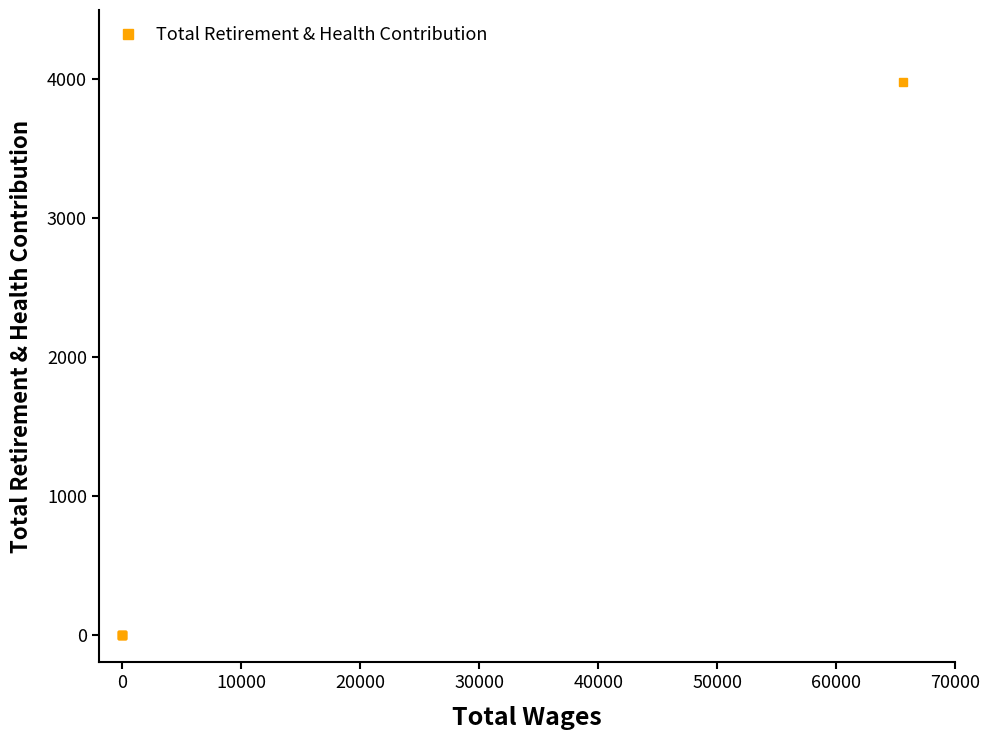

How many lines are shown in the chart?

1